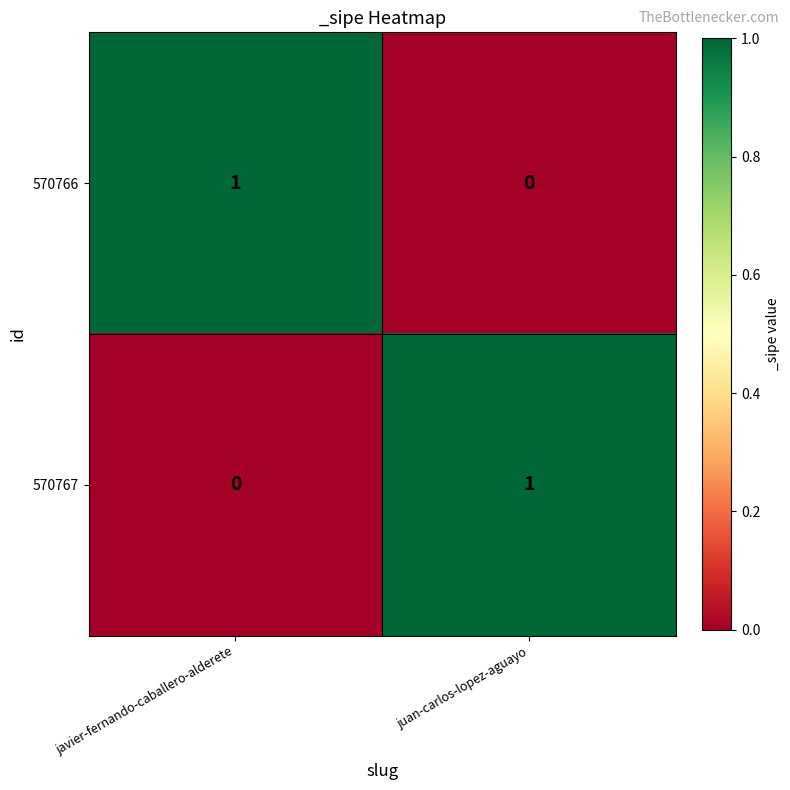

At which label does 570767 reach its minimum?

javier-fernando-caballero-alderete